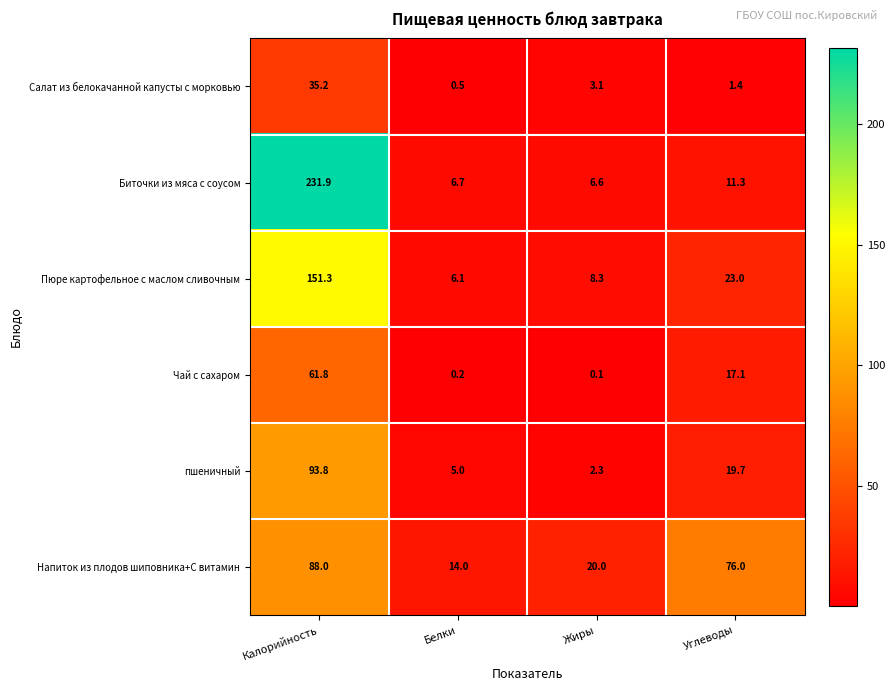

Reading left to right, what are all the values shown in this chart?

Салат из белокачанной капусты с морковью: 35.2	0.5	3.1	1.4
Биточки из мяса с соусом: 231.9	6.7	6.6	11.3
Пюре картофельное с маслом сливочным: 151.3	6.1	8.3	23.0
Чай с сахаром: 61.8	0.2	0.1	17.1
пшеничный: 93.8	5.0	2.3	19.7
Напиток из плодов шиповника+С витамин: 88.0	14.0	20.0	76.0